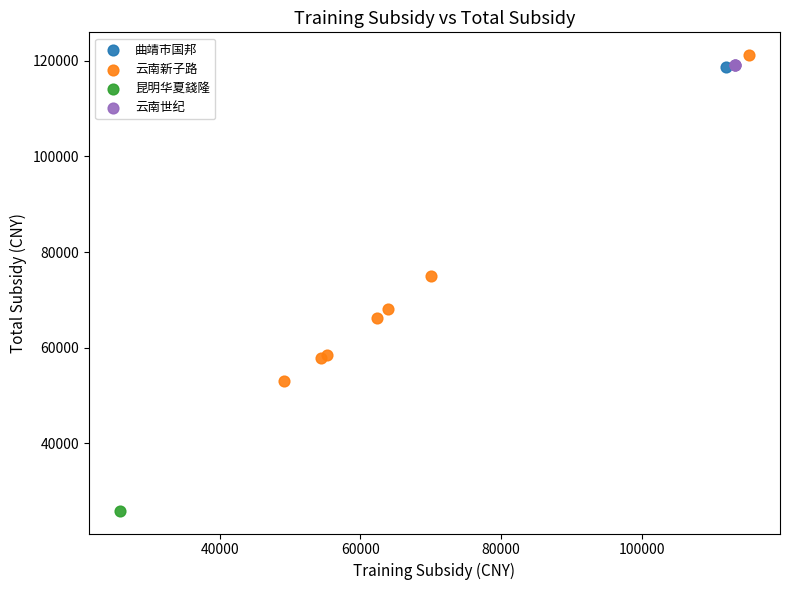

What are all the series names shown in the legend?

曲靖市国邦, 云南新子路, 昆明华夏錢隆, 云南世纪